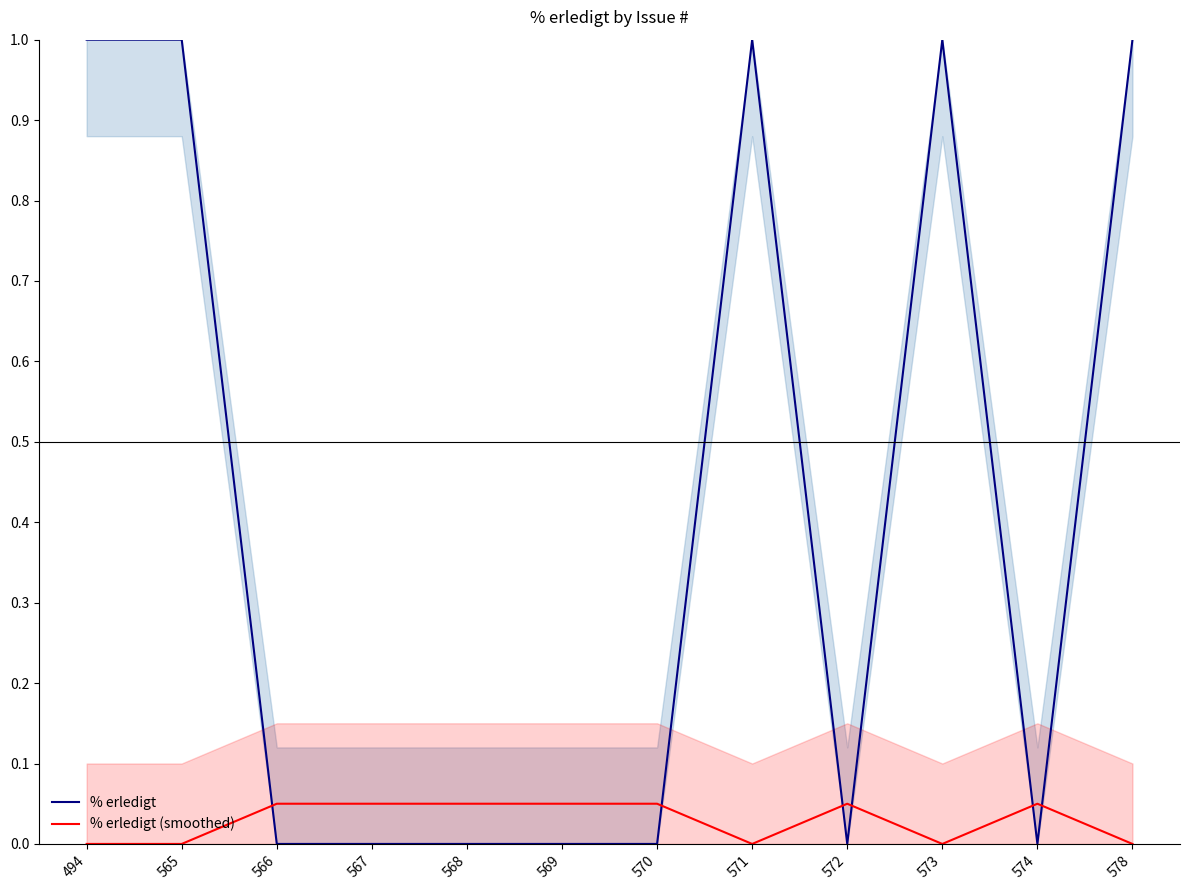

Reading left to right, transcribe all the data shown in this chart.

% erledigt: 1.0	1.0	0.0	0.0	0.0	0.0	0.0	1.0	0.0	1.0	0.0	1.0
% erledigt (smoothed): 0.0	0.0	0.1	0.1	0.1	0.1	0.1	0.0	0.1	0.0	0.1	0.0